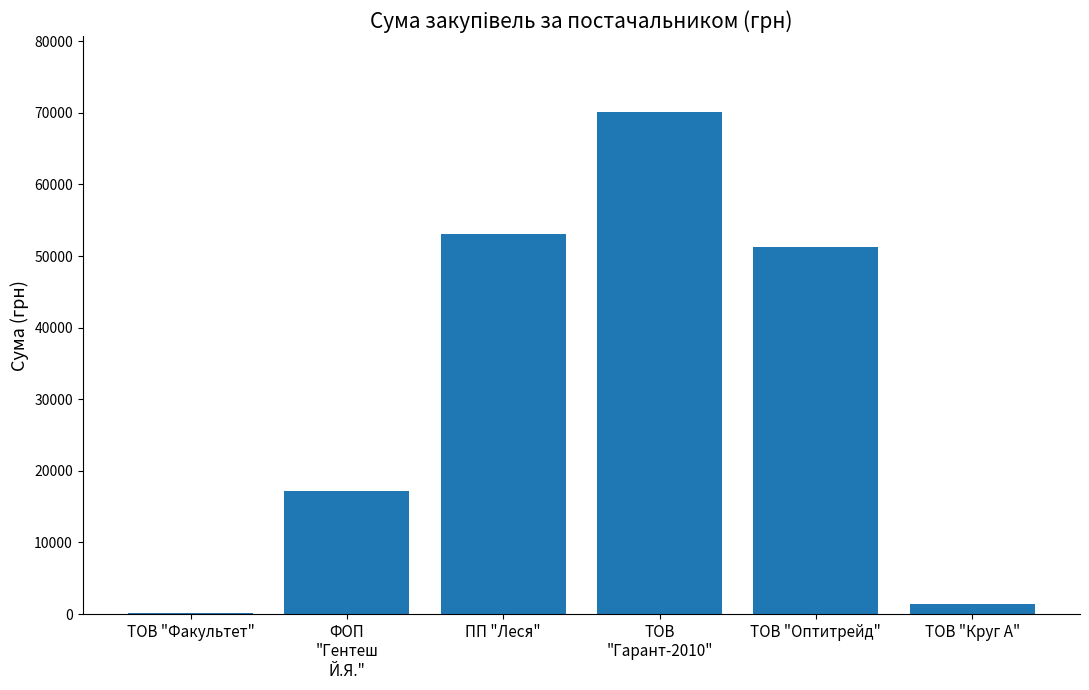

The chart shows a value of 53055.2 at ПП "Леся". True or false?

True